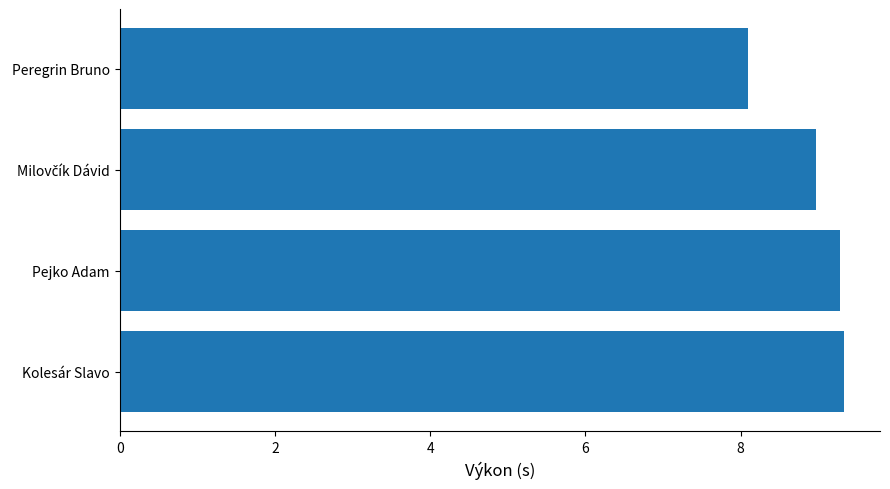

How many distinct data groups are displayed?

1